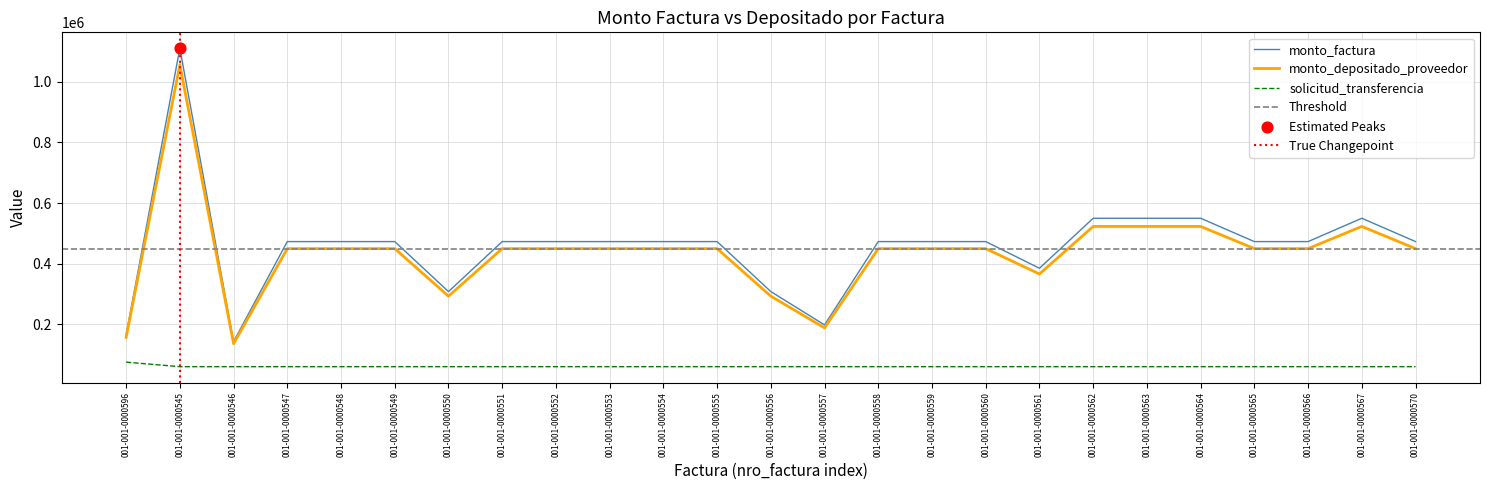

Which series contains the lowest Y value?

solicitud_transferencia